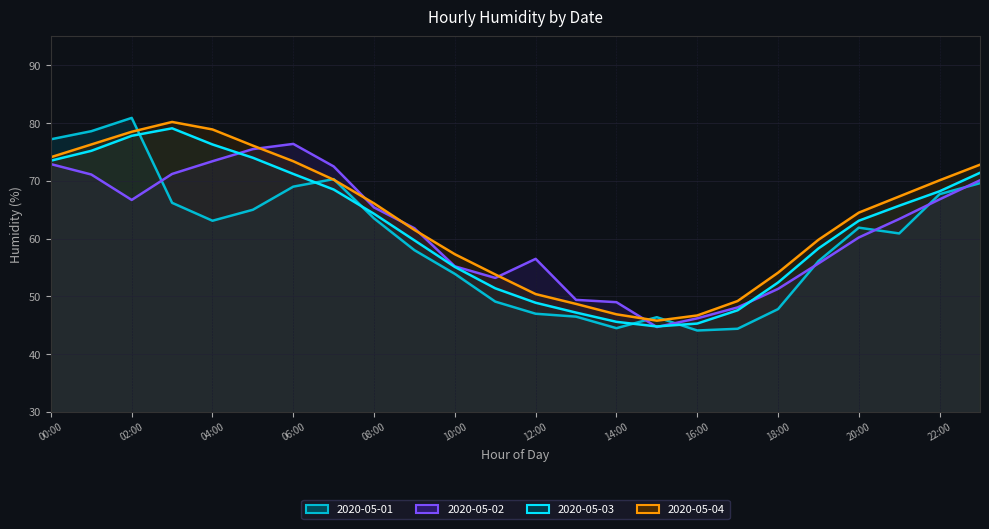

Where does the 2020-05-01 line series first go above 61?

00:00